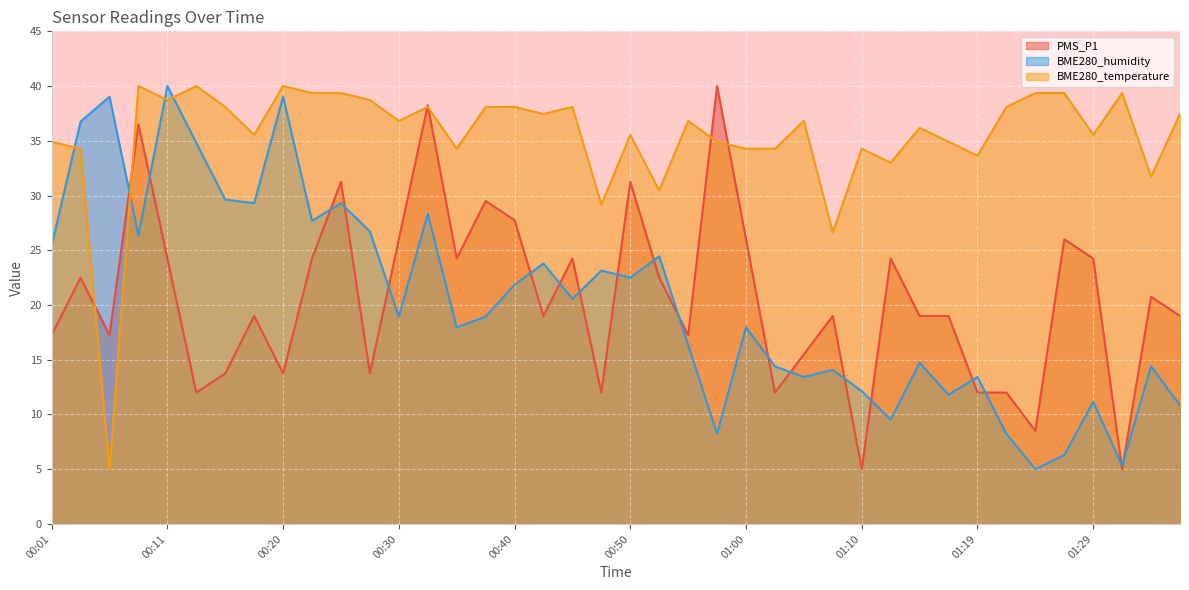

What are all the series names shown in the legend?

PMS_P1, BME280_humidity, BME280_temperature